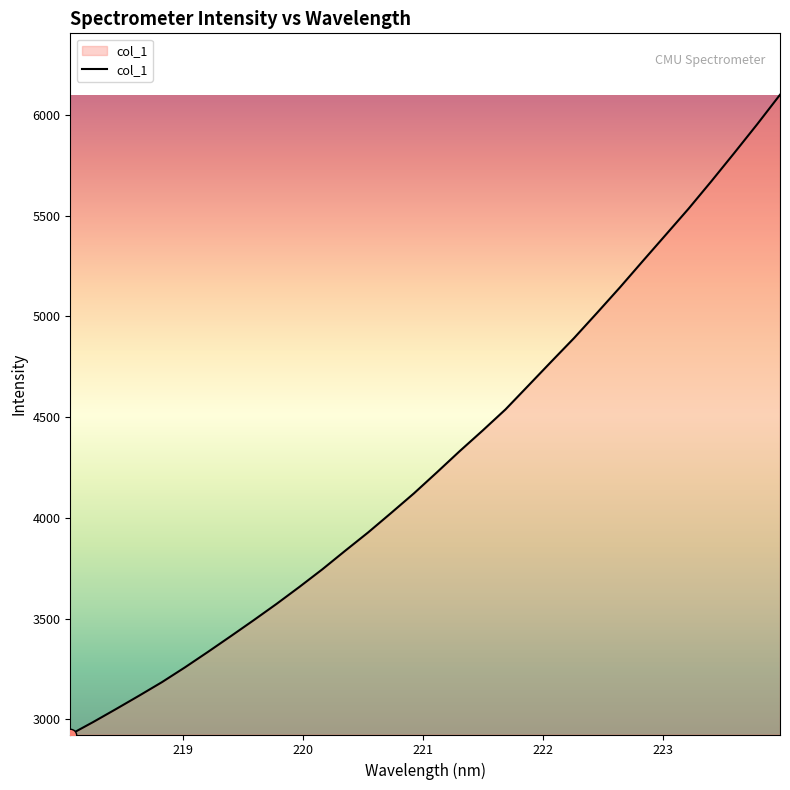

What is the greatest value displayed?

6100.4